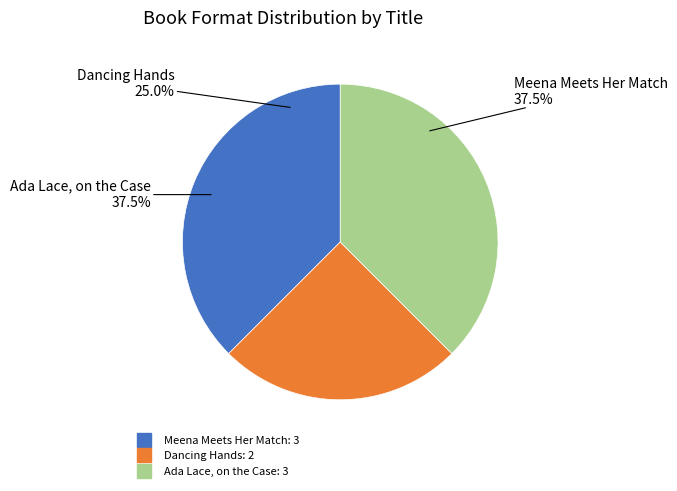

Is it true that Ada Lace, on the Case is 38% of the pie?

True